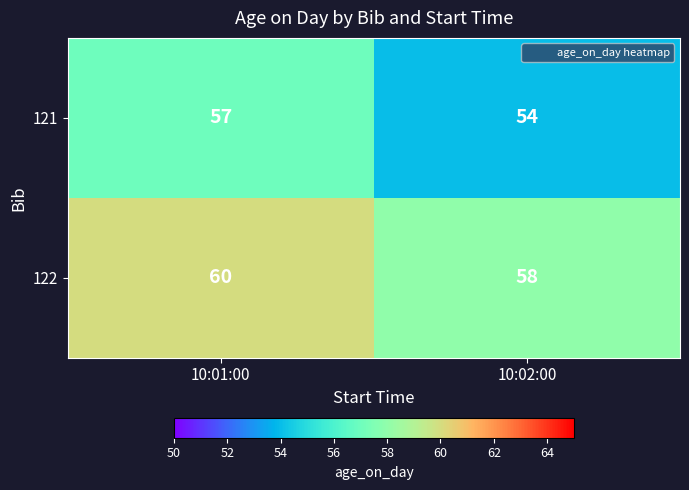

At which label is 121 closest to 55?

10:02:00